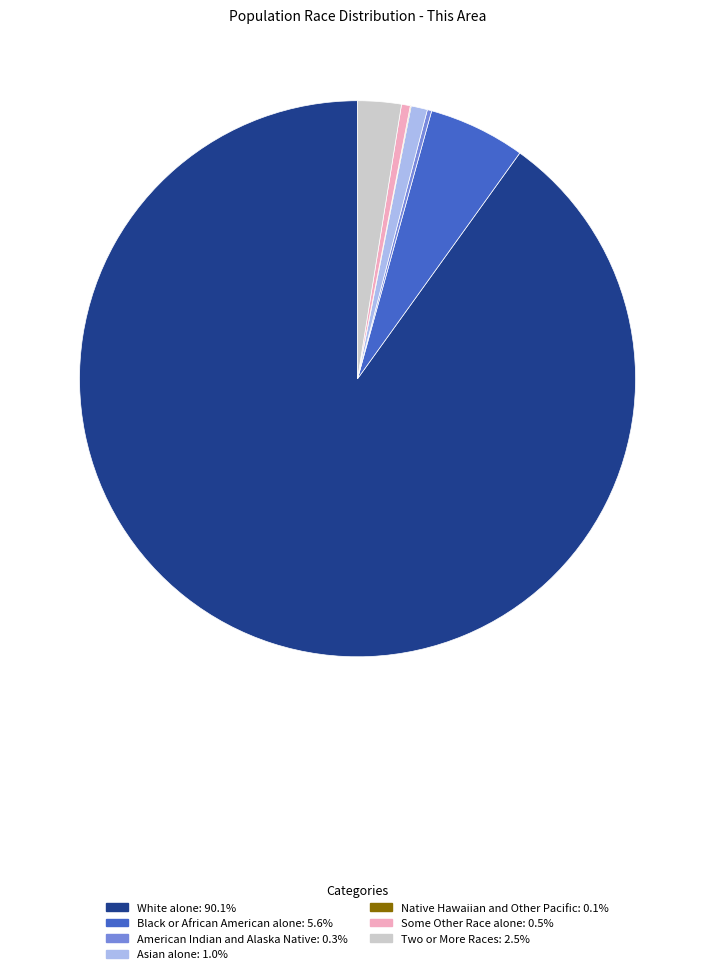

Combined, do Some Other Race alone and White alone account for over 50%?

Yes